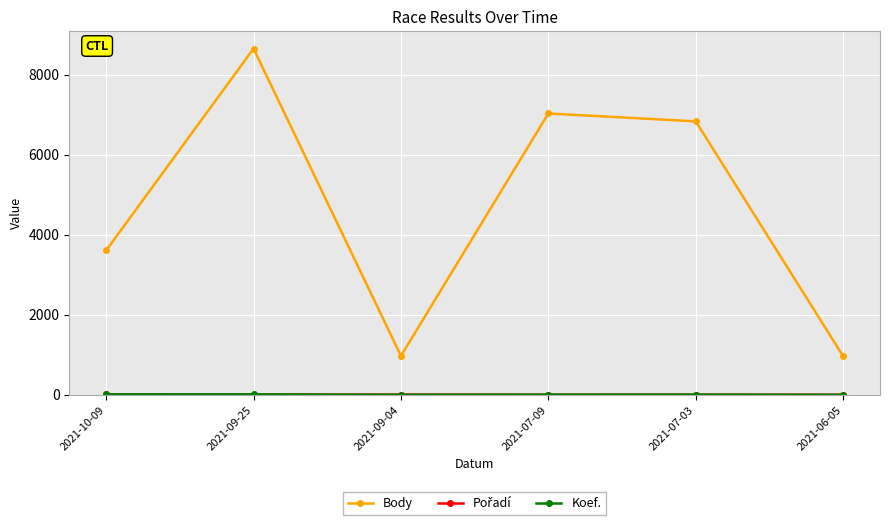

The value of Body at 2021-07-03 is 9174. True or false?

False